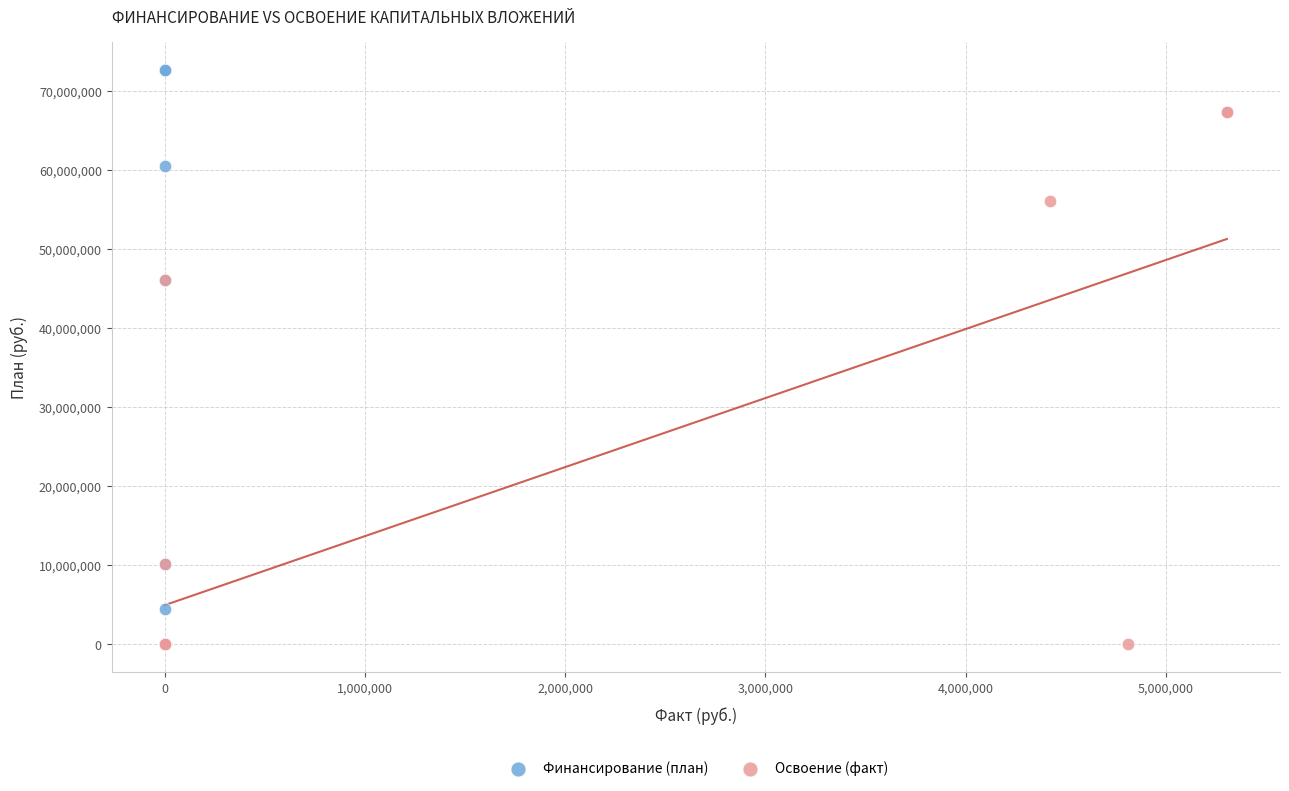

Which series contains the highest Y value?

Финансирование (план)